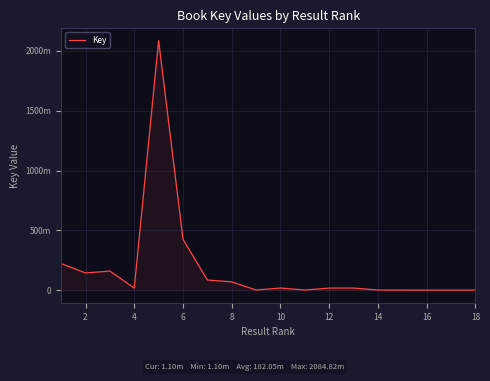

Does the chart display data point markers on the line(s)?

No